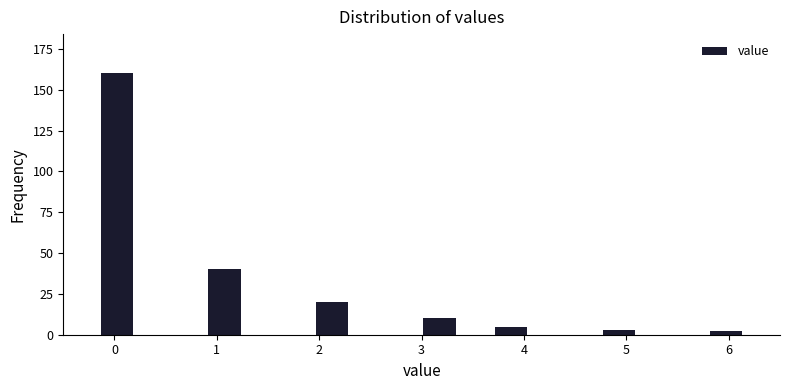

Around what value on the x-axis is the tallest bar? Give the approximate position of its centre, as read against the axis.

0.0